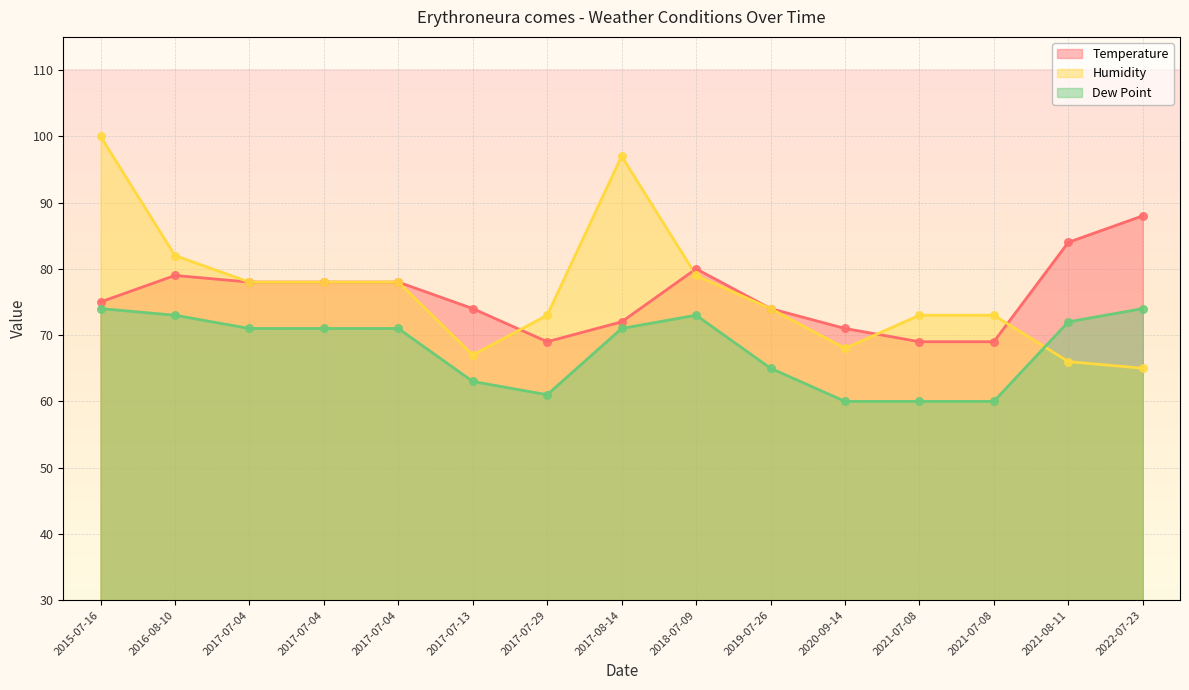

Which series has the largest Y range (max minus min)?

Humidity